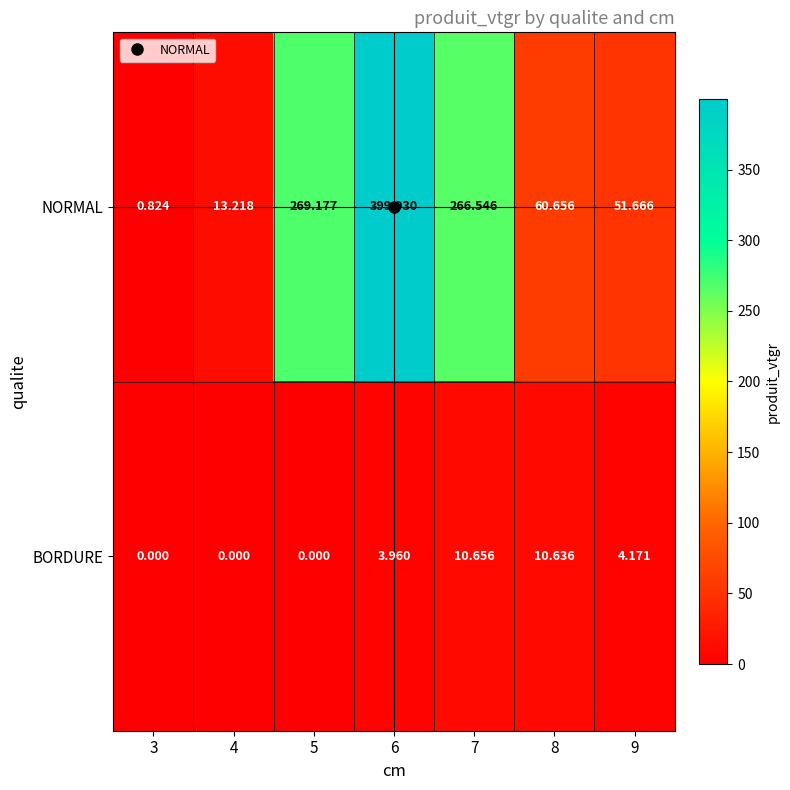

At 8, list the series in order from largest to smallest.

NORMAL, BORDURE